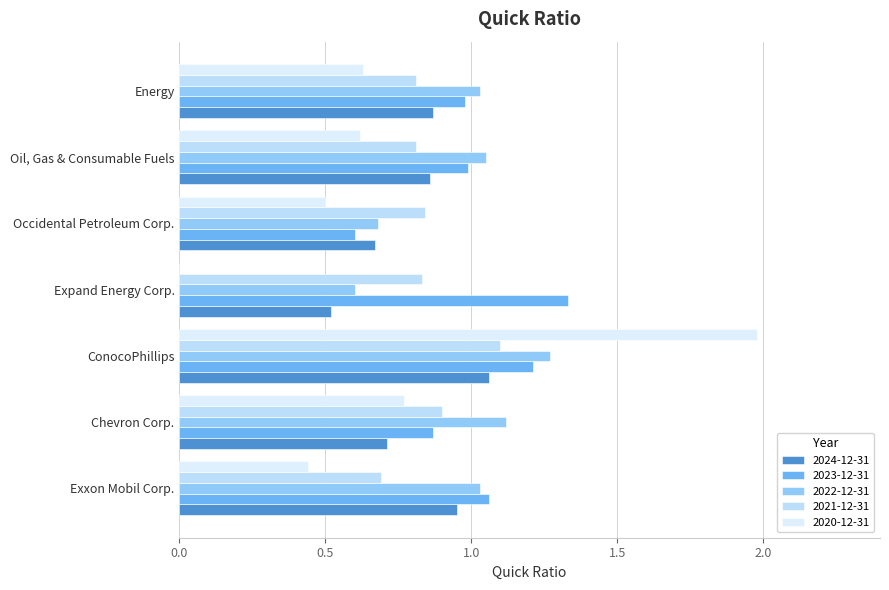

How many distinct data groups are displayed?

5